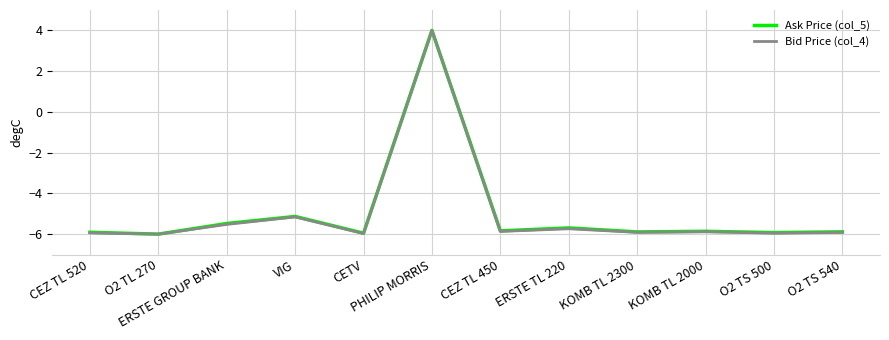

At which label is Ask Price (col_5) closest to -1?

VIG